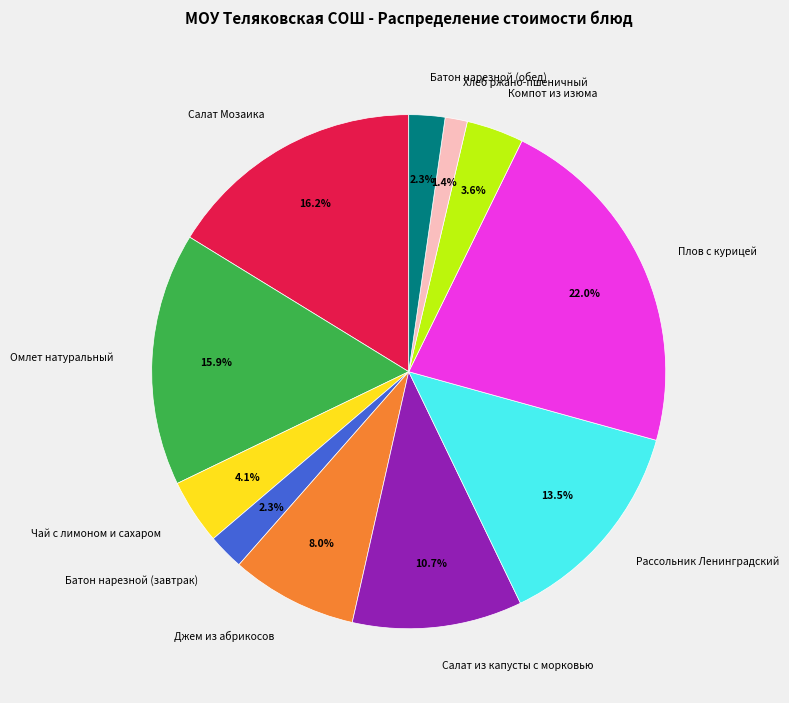

What percentage do Джем из абрикосов and Хлеб ржано-пшеничный together represent?

9.4%